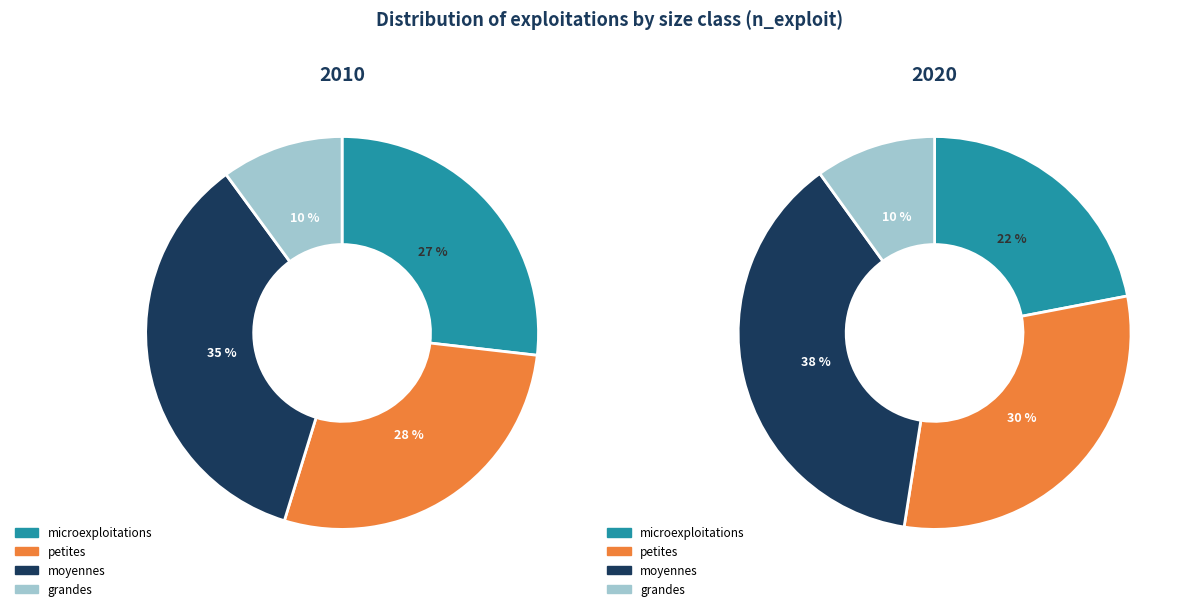

Does grandes represent more than half of the total?

No